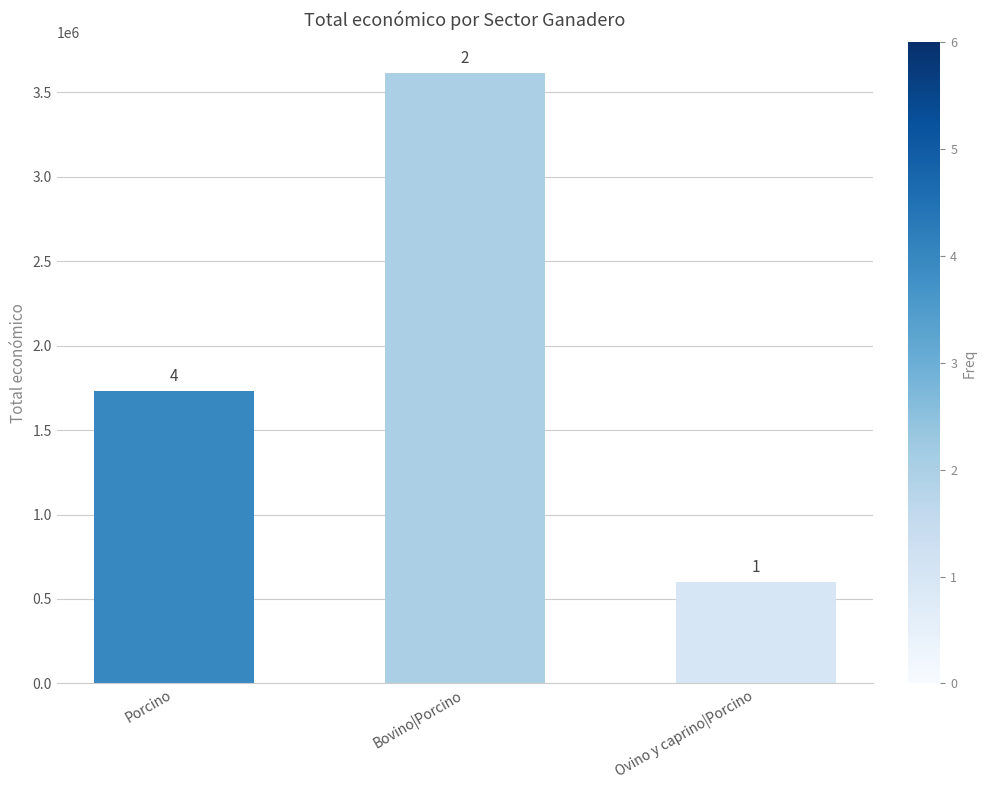

Is it true that the value at Bovino|Porcino is 2029186?

False